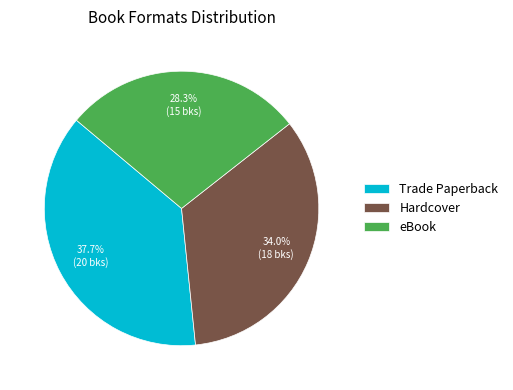

Approximately how many times larger is the value at Hardcover compared to Trade Paperback?

0.9